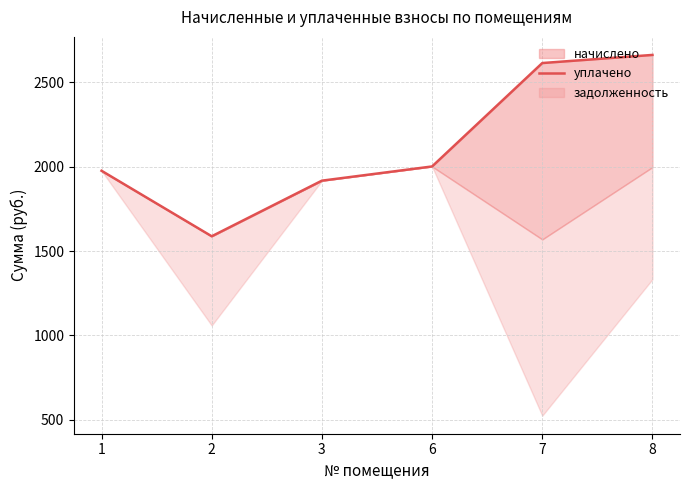

What is the value of the 2nd point from the left?

1587.4